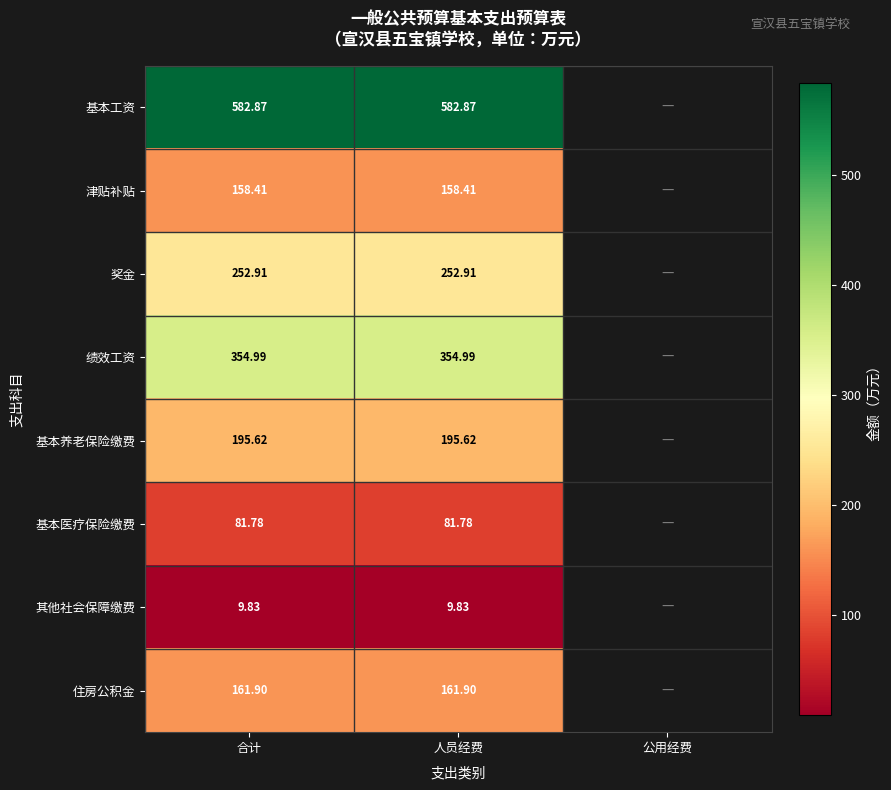

Rank the series at 人员经费 from lowest to highest value.

其他社会保障缴费, 基本医疗保险缴费, 津贴补贴, 住房公积金, 基本养老保险缴费, 奖金, 绩效工资, 基本工资